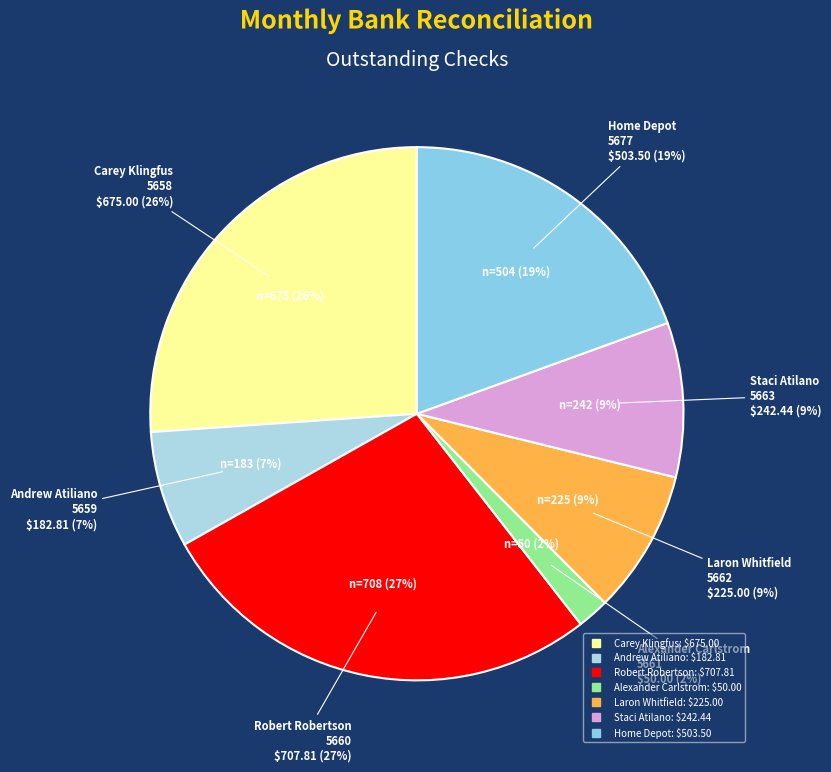

Between Staci Atilano
5663 and Alexander Carlstrom
5661, which is larger?

Staci Atilano
5663